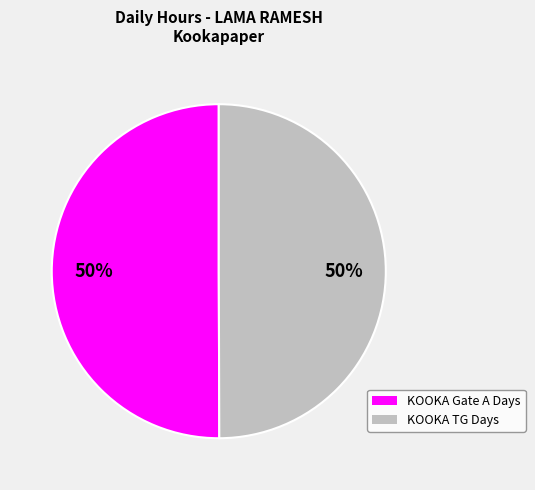

To the nearest percent, what is the average slice percentage?

50%